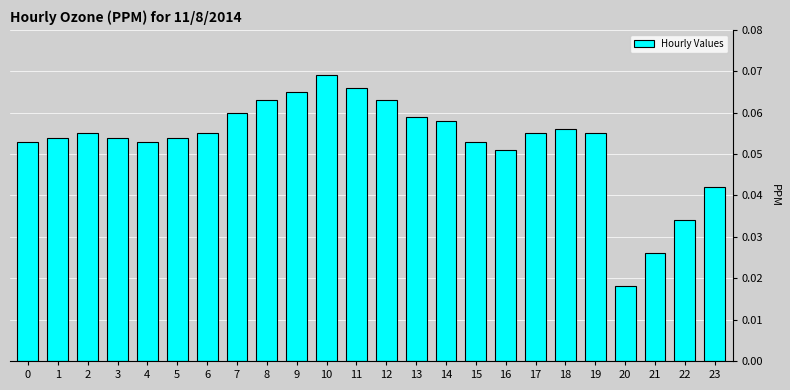

Count the values in the range 0 to 1.

24